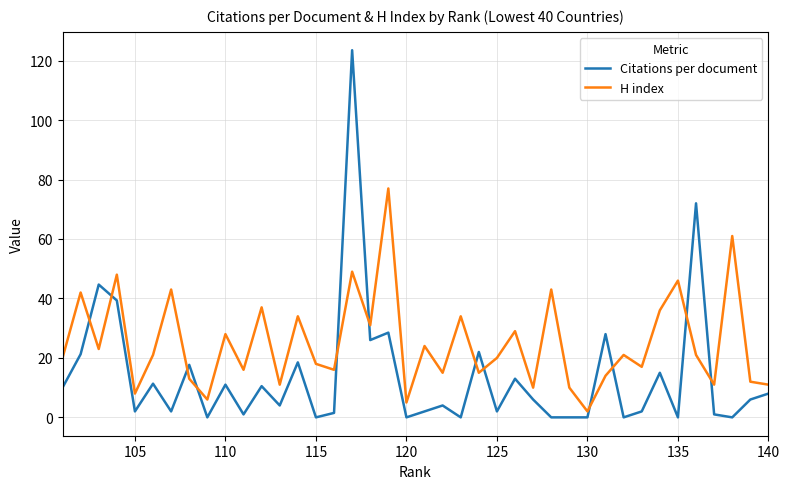

What are all the series names shown in the legend?

Citations per document, H index